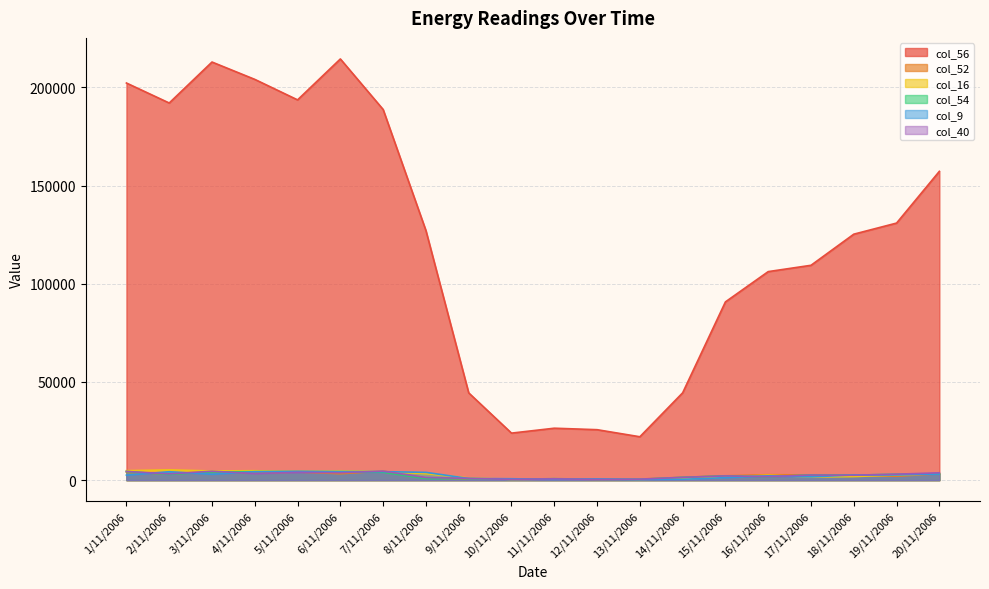

At which category is the sum across all series the highest?

6/11/2006